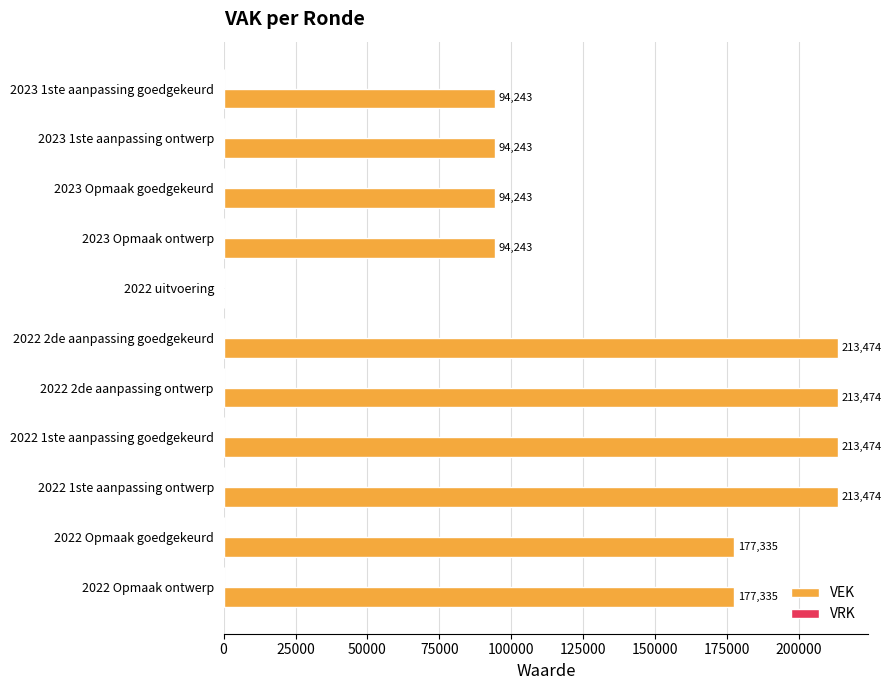

What is the sum of the values at 2022 Opmaak goedgekeurd and 2023 Opmaak ontwerp?

271578